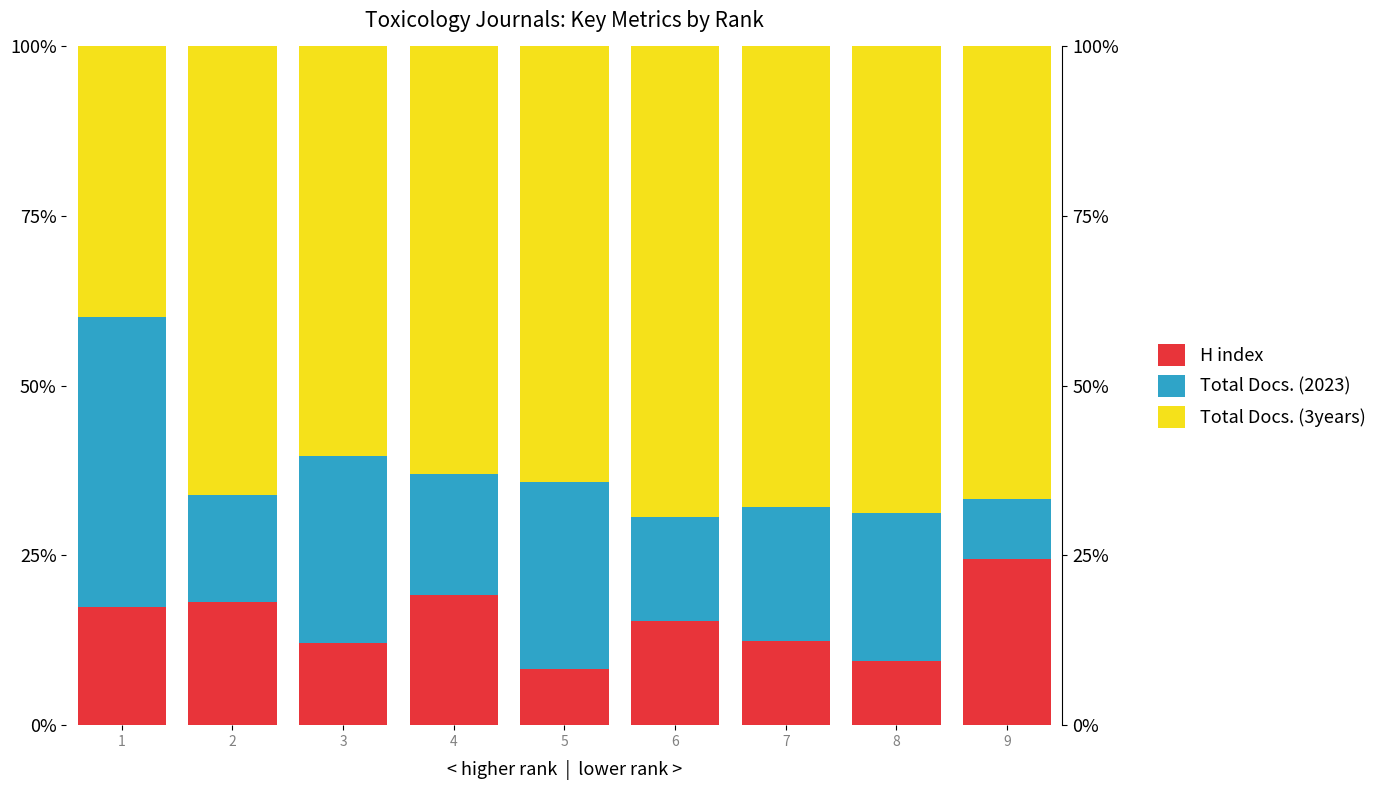

What is the difference between the maximum and minimum values in the Total Docs. (3years) series?

29.5